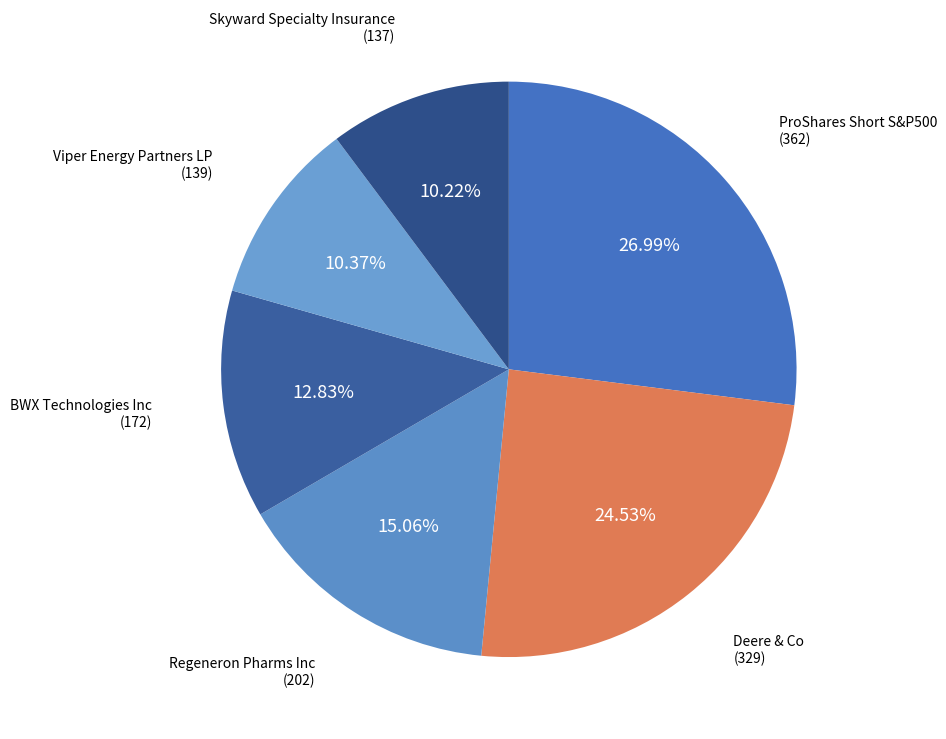

Is there any slice that represents more than half of the pie?

No